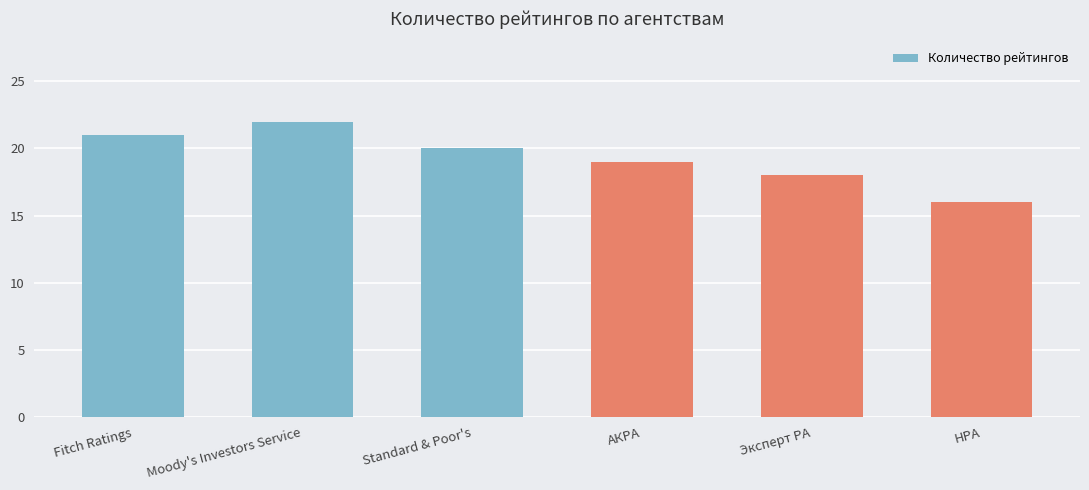

Count the values in the range 18 to 21.

4